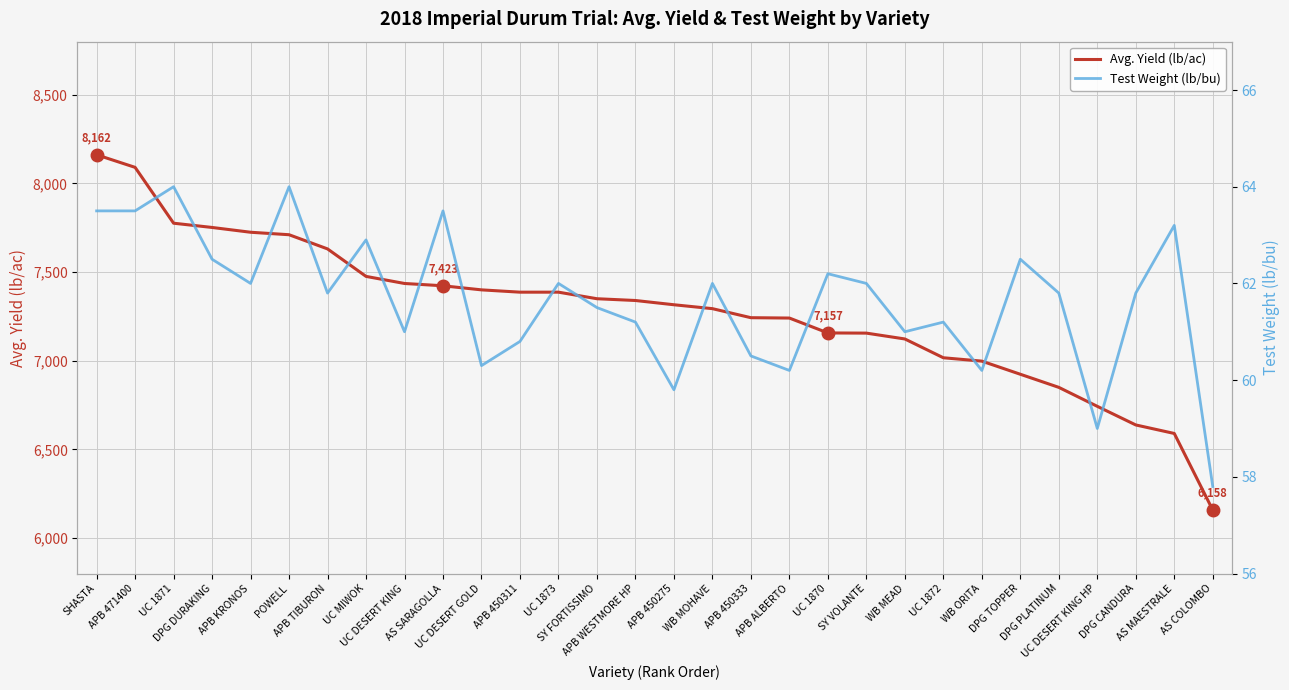

List the series in order of their overall mean, lowest first.

Test Weight (lb/bu), Avg. Yield (lb/ac)